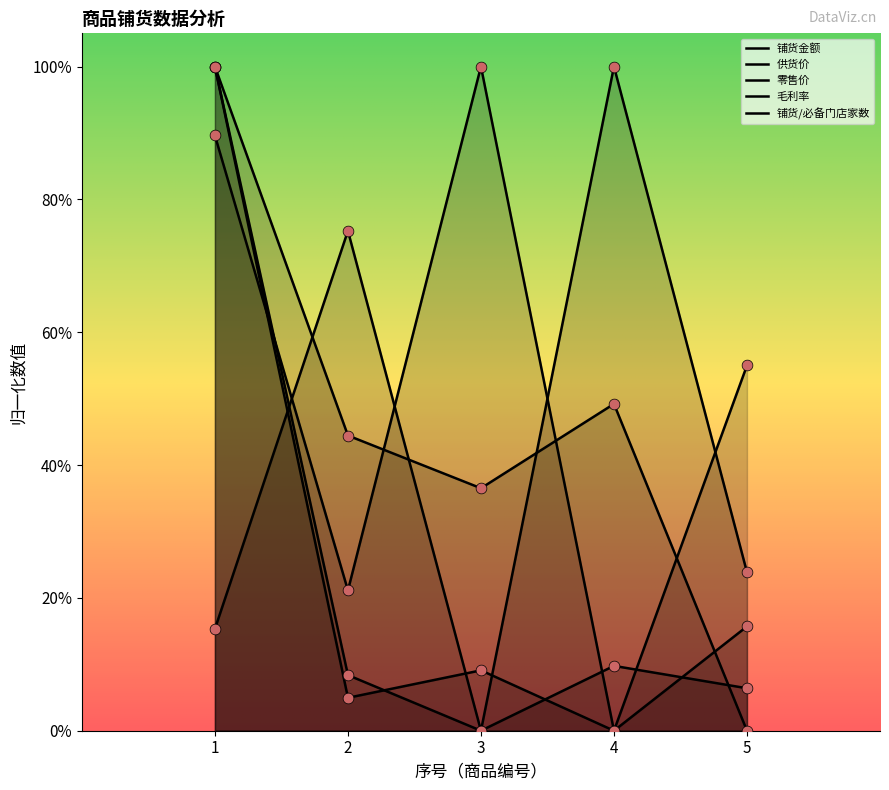

What is the total value across all series at 2?

1.5